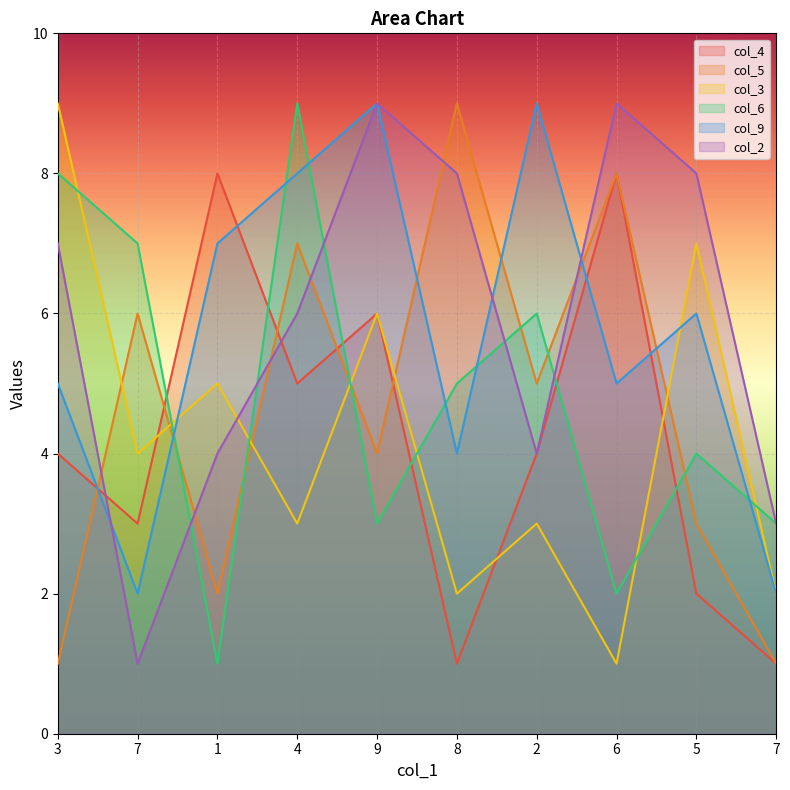

How many lines are shown in the chart?

6